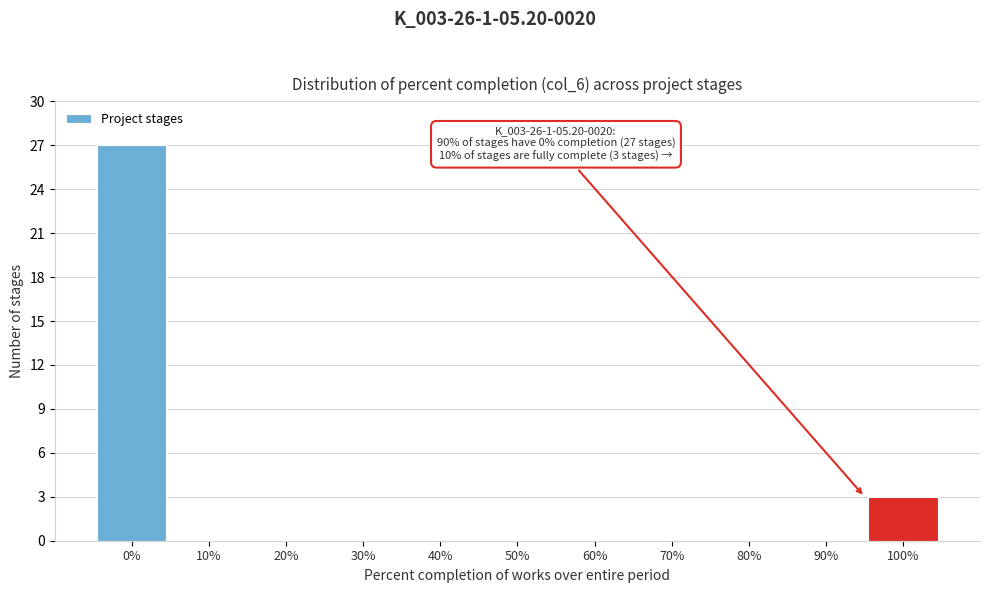

Reading right to left, transcribe all the data shown in this chart.

100%=3	90%=0	80%=0	70%=0	60%=0	50%=0	40%=0	30%=0	20%=0	10%=0	0%=27